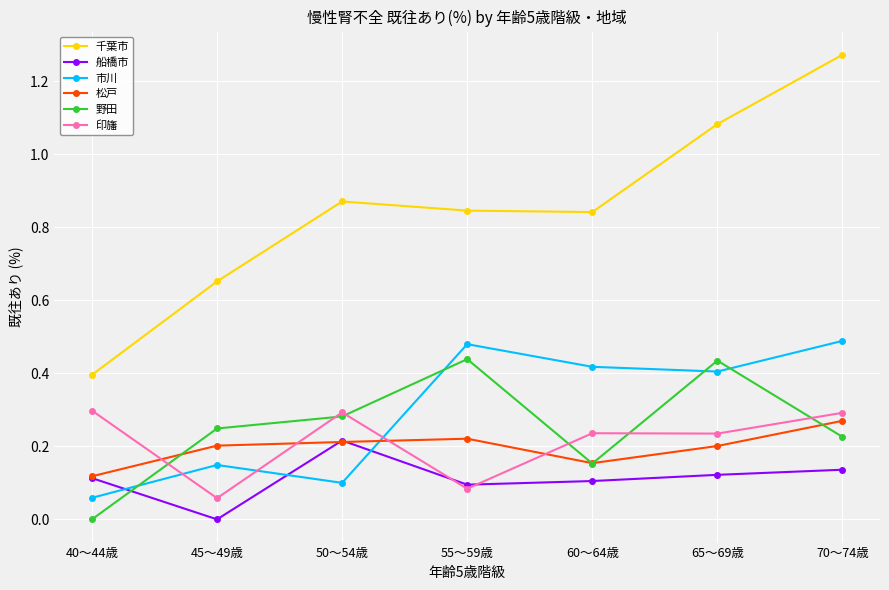

Which series has the largest total across all categories?

千葉市